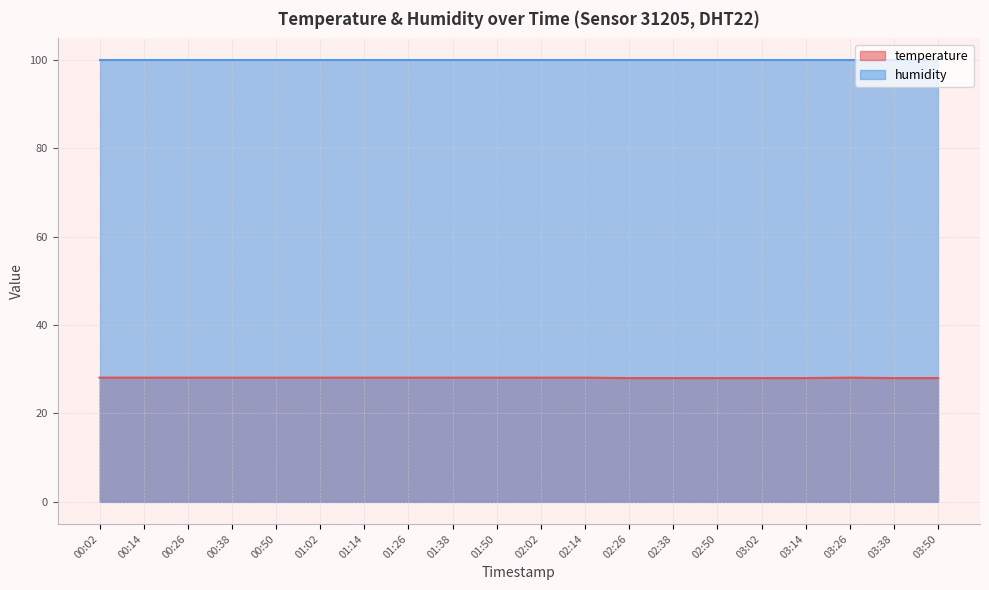

What is the ratio of the value at 01:14 to the value at 03:14?

1.0